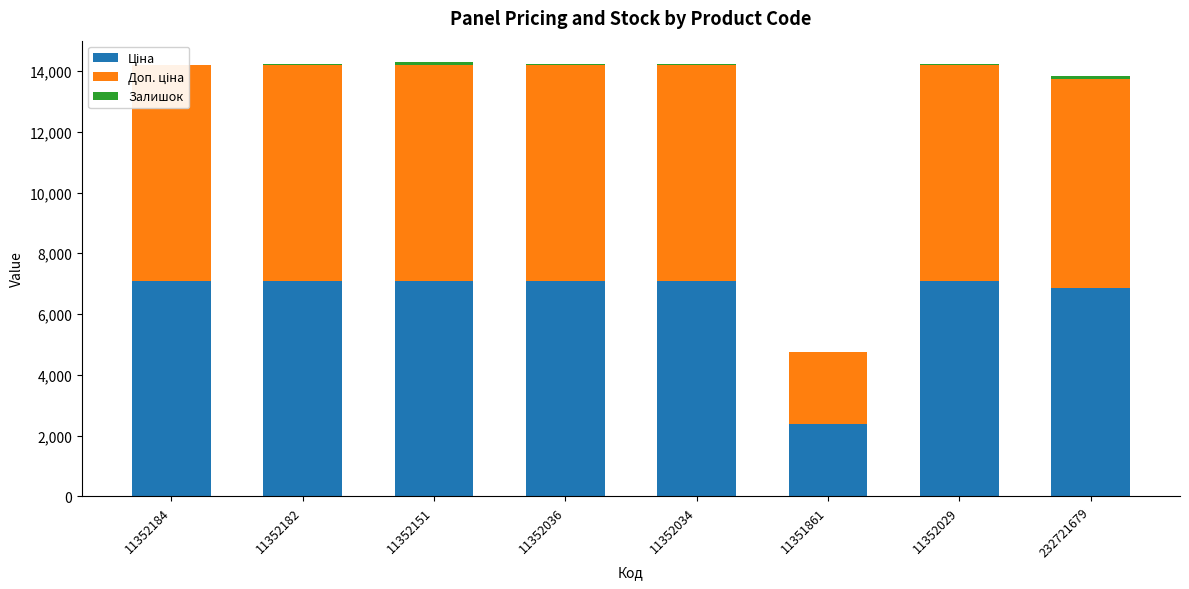

What is the maximum value for Ціна?

7098.8